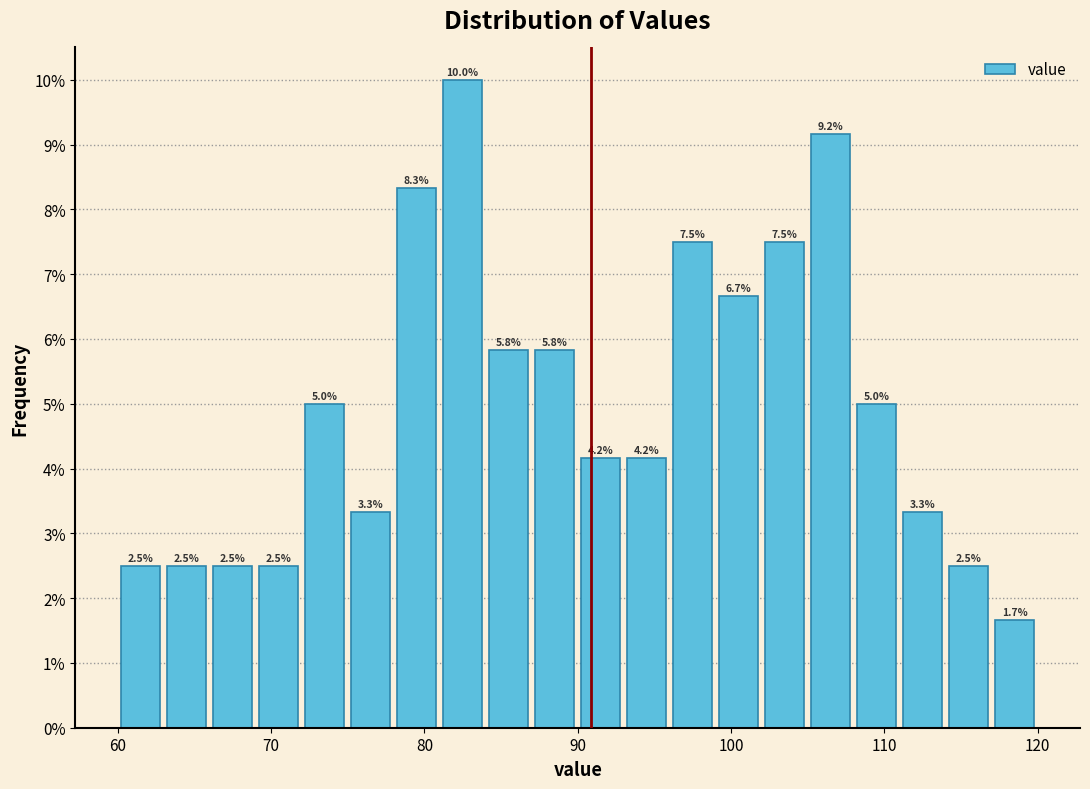

Around what value on the x-axis is the tallest bar? Give the approximate position of its centre, as read against the axis.

83